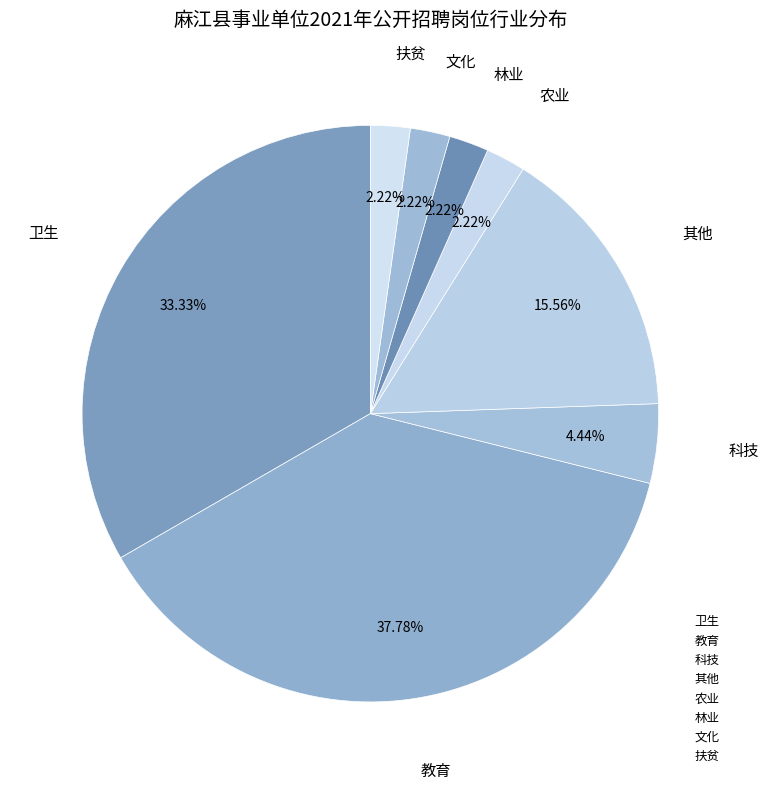

Do 农业 and 扶贫 together represent more than half of the pie?

No